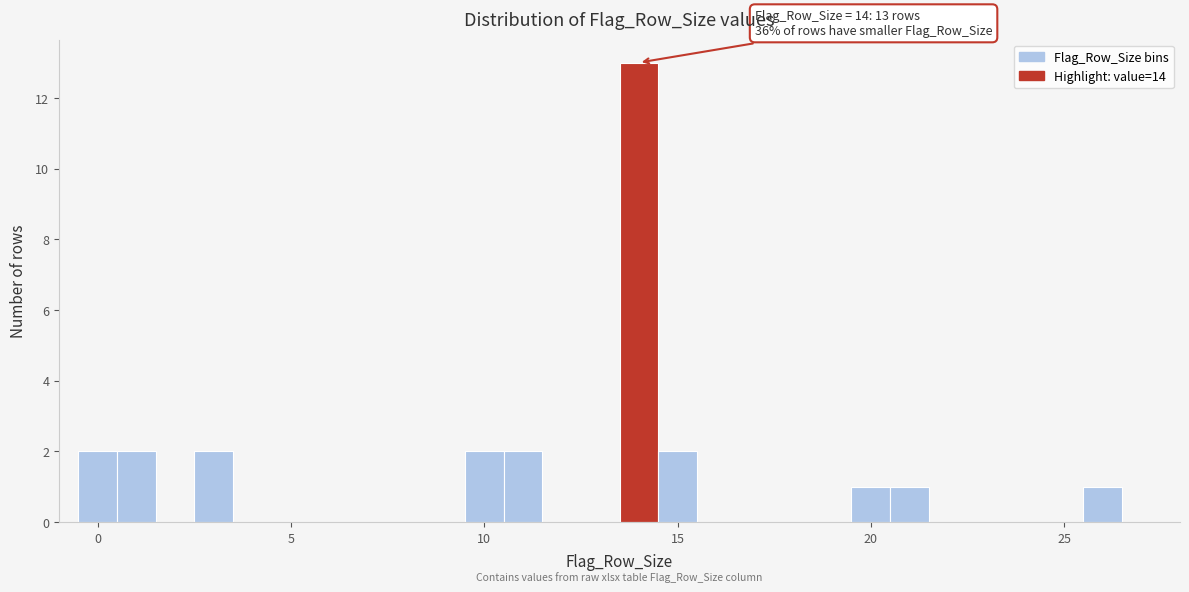

Around what value on the x-axis is the tallest bar? Give the approximate position of its centre, as read against the axis.

14.0